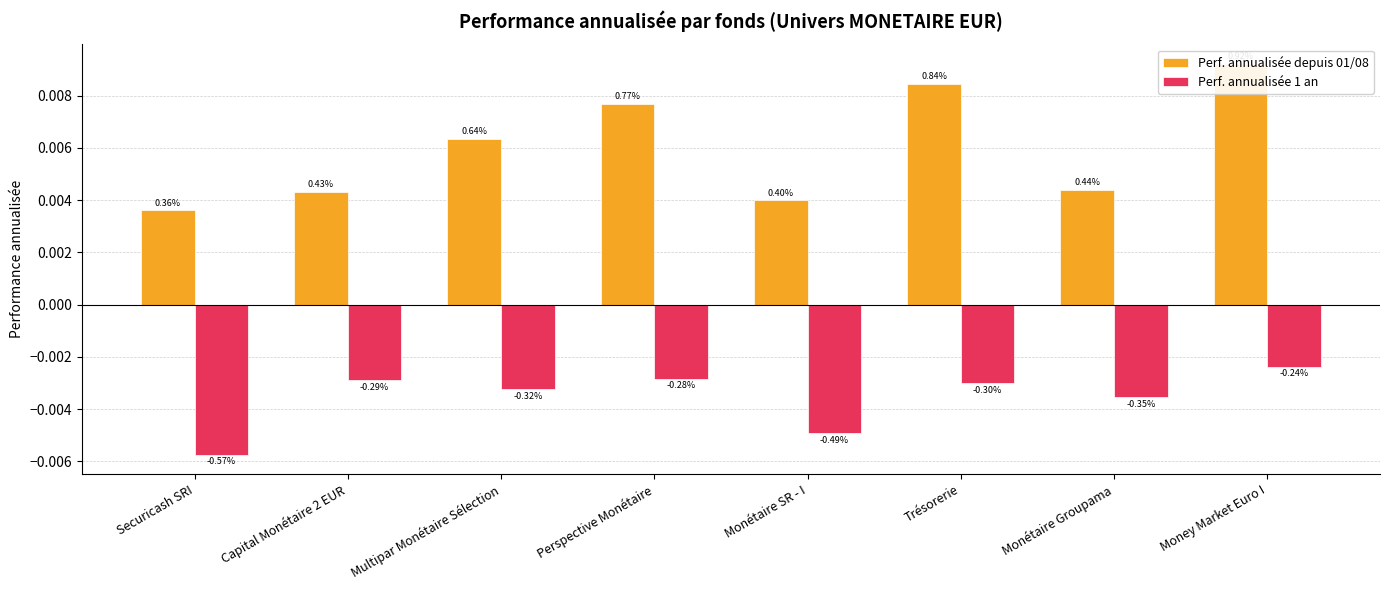

Rank the series by their maximum value, from lowest to highest.

Perf. annualisée 1 an, Perf. annualisée depuis 01/08